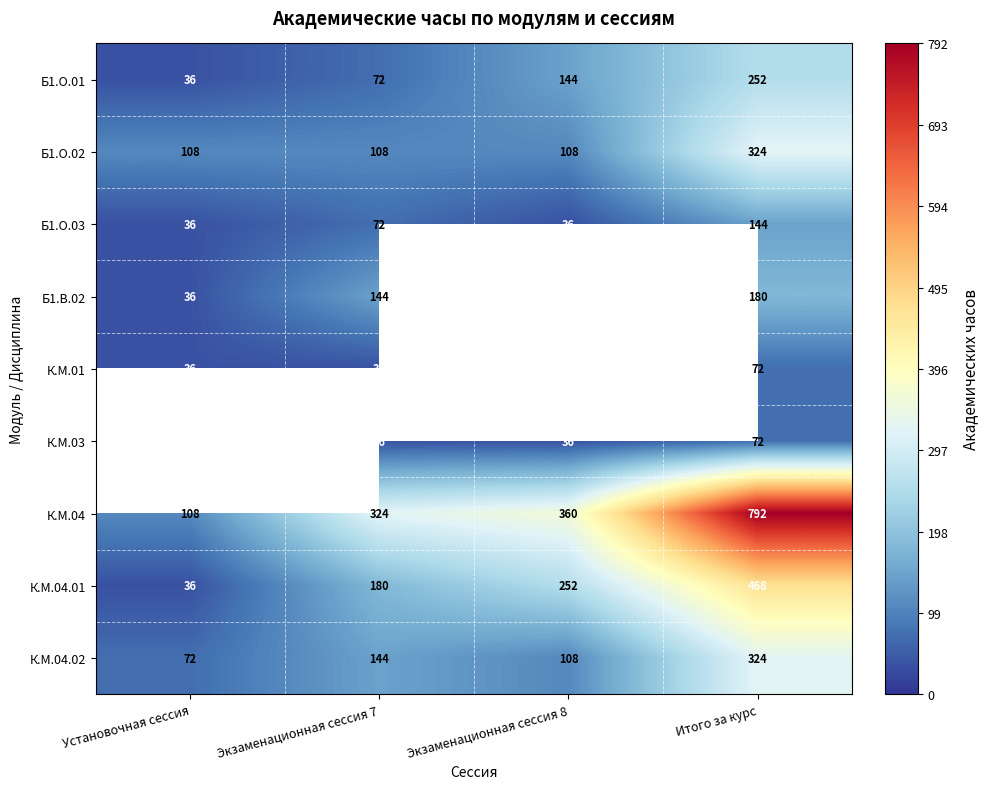

Is the value of К.М.04.01 at Итого за курс greater than the value of К.М.04.02 at Экзаменационная сессия 7?

Yes